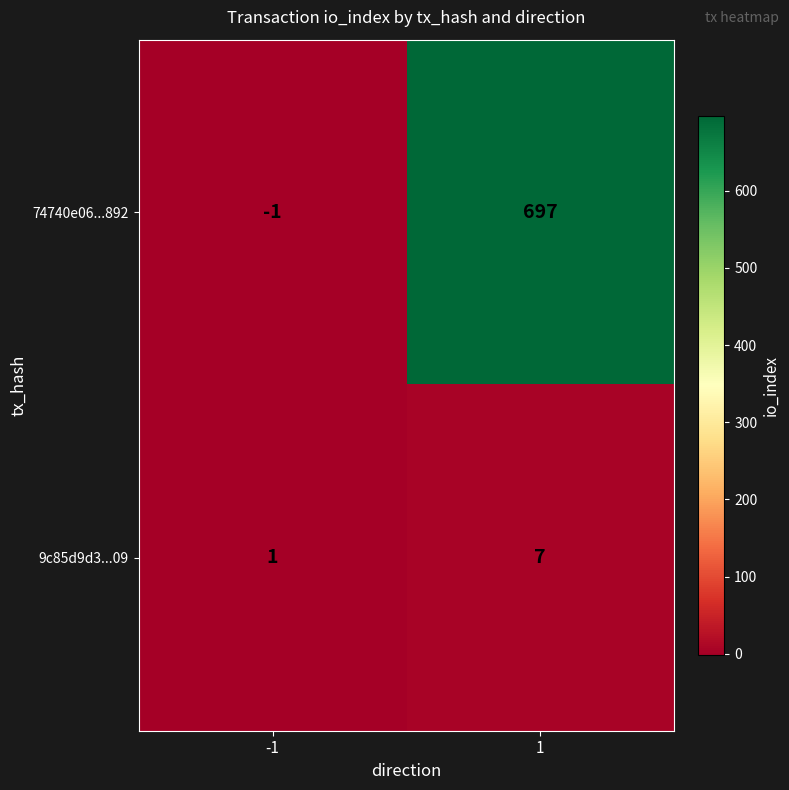

What is the smallest value displayed?

-1